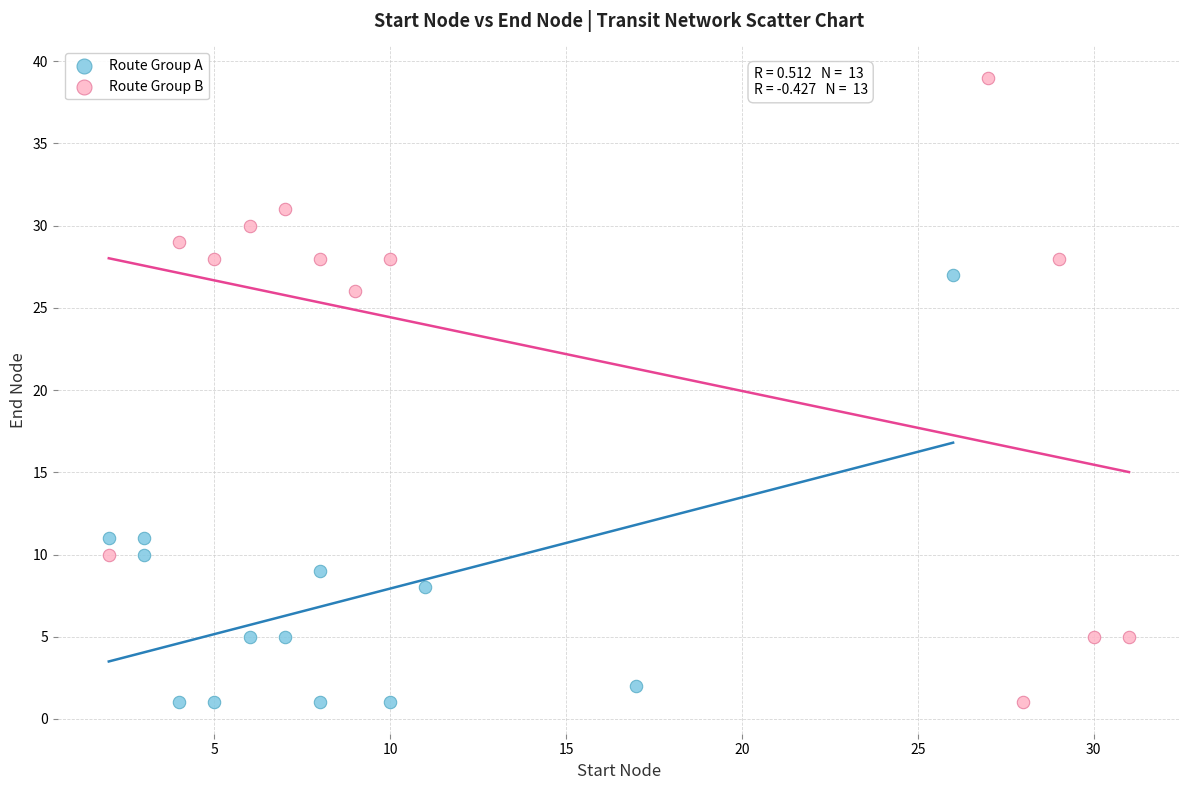

Which series has the largest Y range (max minus min)?

Route Group B